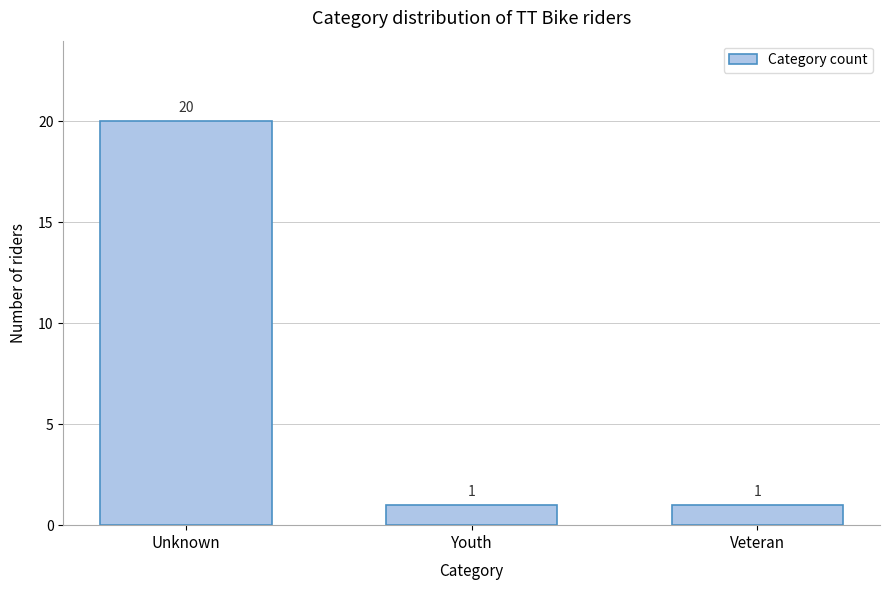

Reading right to left, list all the values displayed in this chart.

1	1	20